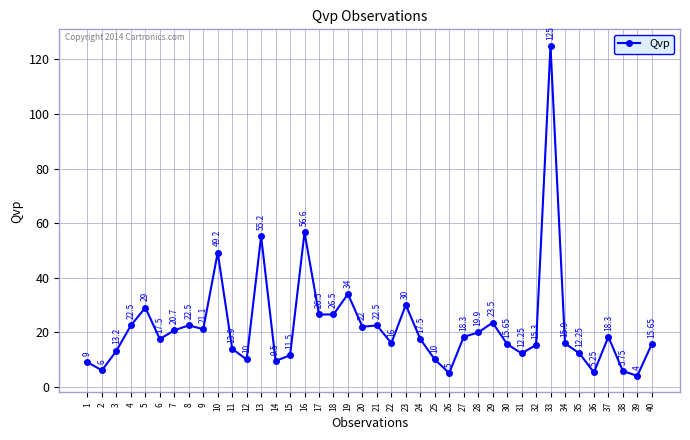

At which category does the data reach its first local peak?

5